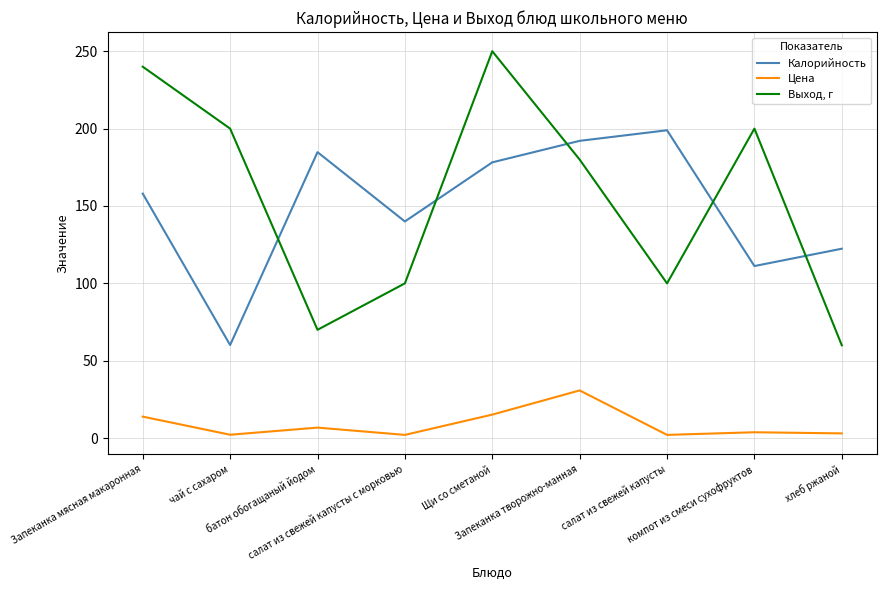

Is this an area chart (filled region under the line)?

No